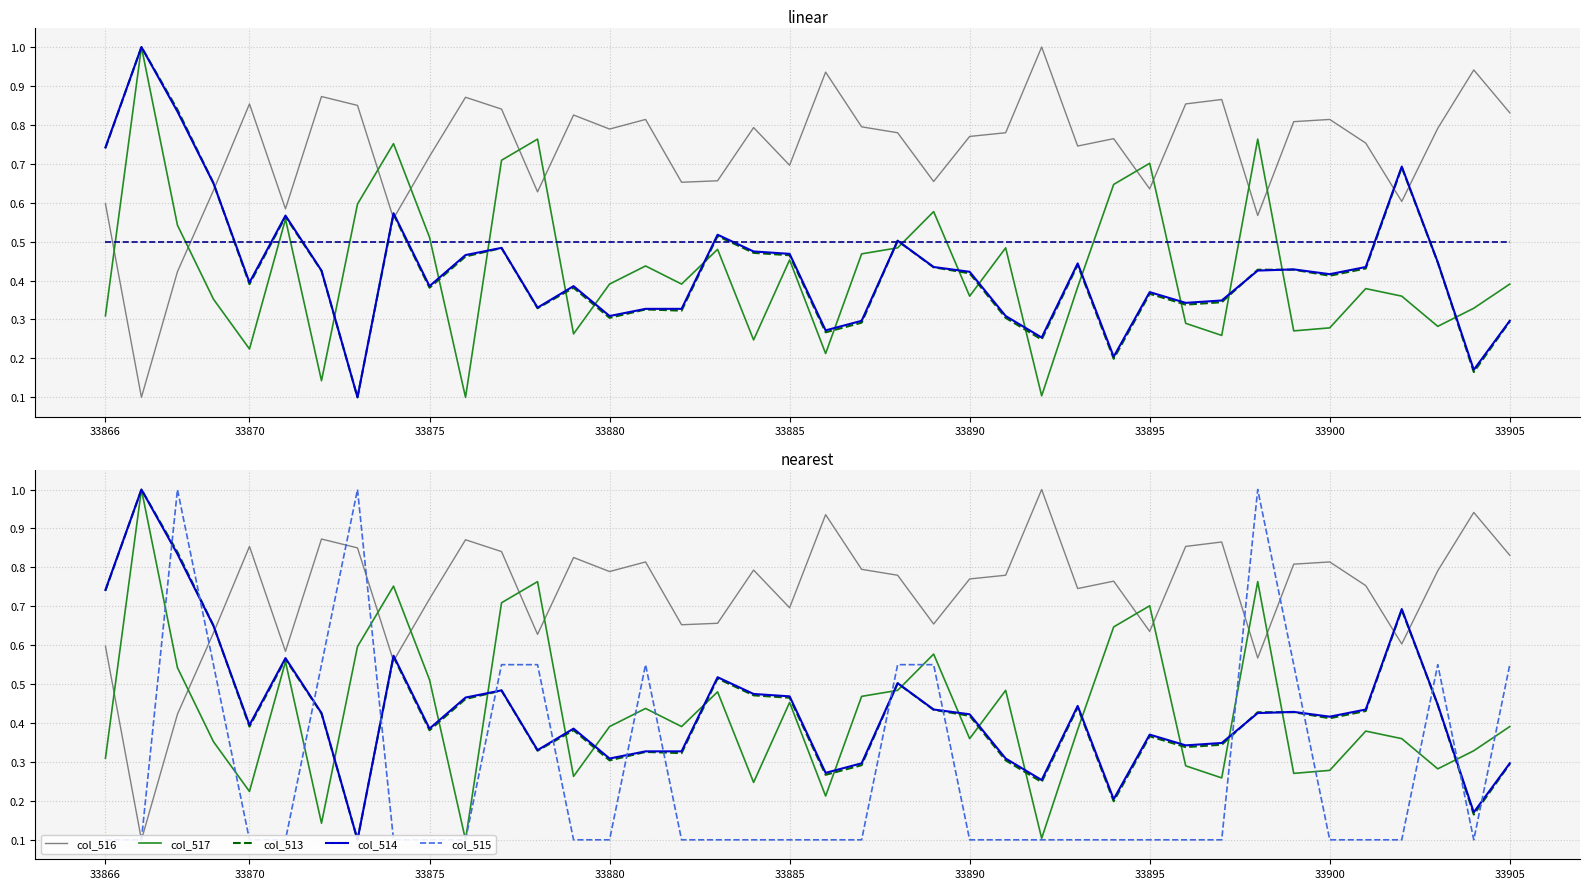

Reading left to right, transcribe all the data shown in this chart.

col_516: 0.6	0.1	0.4	0.6	0.9	0.6	0.9	0.8	0.6	0.7	0.9	0.8	0.6	0.8	0.8	0.8	0.7	0.7	0.8	0.7	0.9	0.8	0.8	0.7	0.8	0.8	1.0	0.7	0.8	0.6	0.9	0.9	0.6	0.8	0.8	0.8	0.6	0.8	0.9	0.8
col_517: 0.3	1.0	0.5	0.4	0.2	0.6	0.1	0.6	0.8	0.5	0.1	0.7	0.8	0.3	0.4	0.4	0.4	0.5	0.2	0.5	0.2	0.5	0.5	0.6	0.4	0.5	0.1	0.4	0.6	0.7	0.3	0.3	0.8	0.3	0.3	0.4	0.4	0.3	0.3	0.4
col_513: 0.7	1.0	0.8	0.7	0.4	0.6	0.4	0.1	0.6	0.4	0.5	0.5	0.3	0.4	0.3	0.3	0.3	0.5	0.5	0.5	0.3	0.3	0.5	0.4	0.4	0.3	0.2	0.4	0.2	0.4	0.3	0.3	0.4	0.4	0.4	0.4	0.7	0.4	0.2	0.3
col_514: 0.7	1.0	0.8	0.6	0.4	0.6	0.4	0.1	0.6	0.4	0.5	0.5	0.3	0.4	0.3	0.3	0.3	0.5	0.5	0.5	0.3	0.3	0.5	0.4	0.4	0.3	0.3	0.4	0.2	0.4	0.3	0.3	0.4	0.4	0.4	0.4	0.7	0.4	0.2	0.3
col_518: 0.5	0.5	0.5	0.5	0.5	0.5	0.5	0.5	0.5	0.5	0.5	0.5	0.5	0.5	0.5	0.5	0.5	0.5	0.5	0.5	0.5	0.5	0.5	0.5	0.5	0.5	0.5	0.5	0.5	0.5	0.5	0.5	0.5	0.5	0.5	0.5	0.5	0.5	0.5	0.5
col_515: 0.1	0.1	1.0	0.6	0.1	0.1	0.6	1.0	0.1	0.1	0.1	0.6	0.6	0.1	0.1	0.6	0.1	0.1	0.1	0.1	0.1	0.1	0.6	0.6	0.1	0.1	0.1	0.1	0.1	0.1	0.1	0.1	1.0	0.6	0.1	0.1	0.1	0.6	0.1	0.6